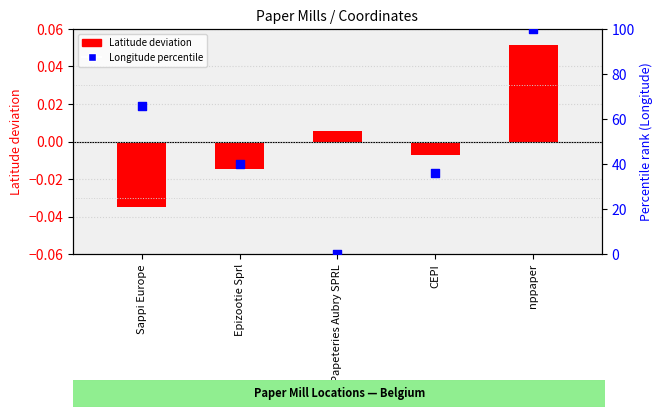

What are all the series names shown in the legend?

Latitude deviation, Longitude percentile